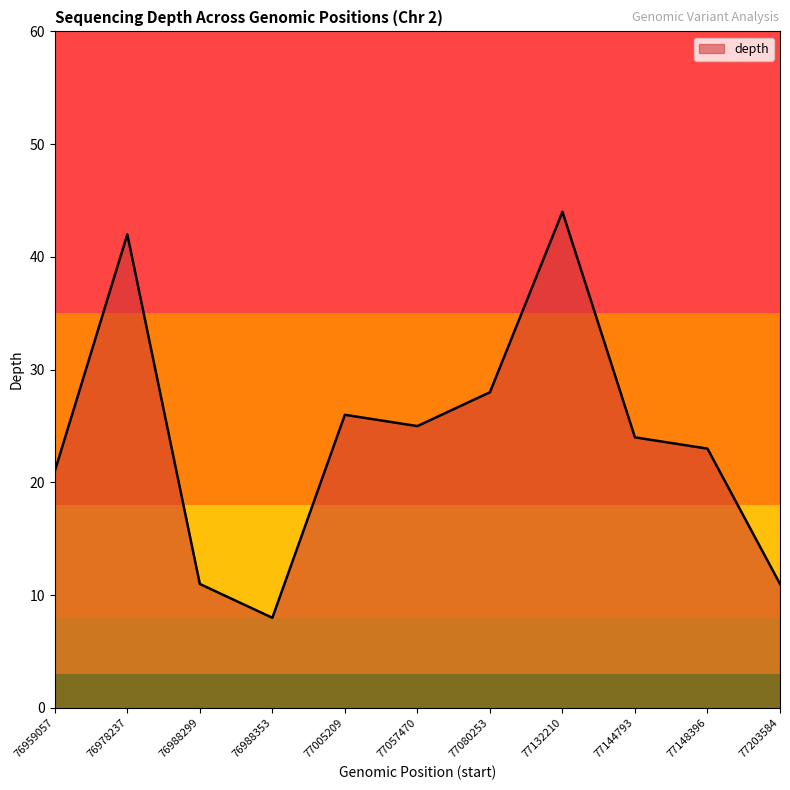

What is the sum of the values at 76959057 and 77148396?

44